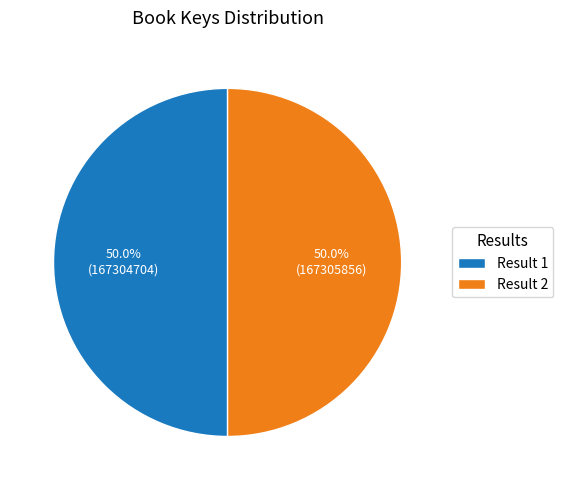

Combined, do Result 2 and Result 1 account for over 50%?

Yes